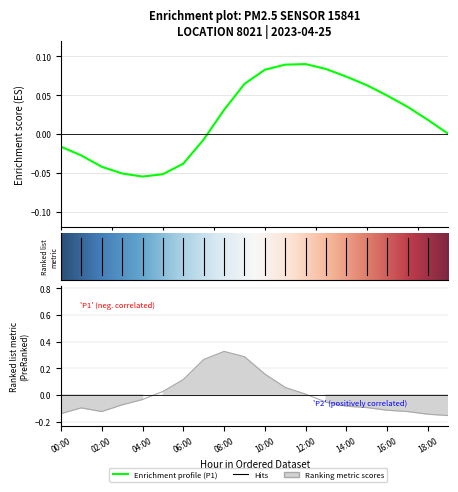

Rank the categories by value from highest to lowest.

08:00, 09:00, 07:00, 10:00, 06:00, 11:00, 05:00, 12:00, 04:00, 13:00, 03:00, 14:00, 15:00, 01:00, 16:00, 02:00, 17:00, 00:00, 18:00, 19:00